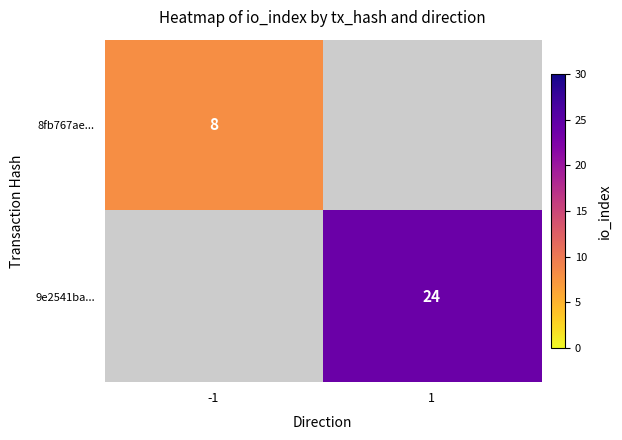

What is the minimum value shown in the chart?

8.0